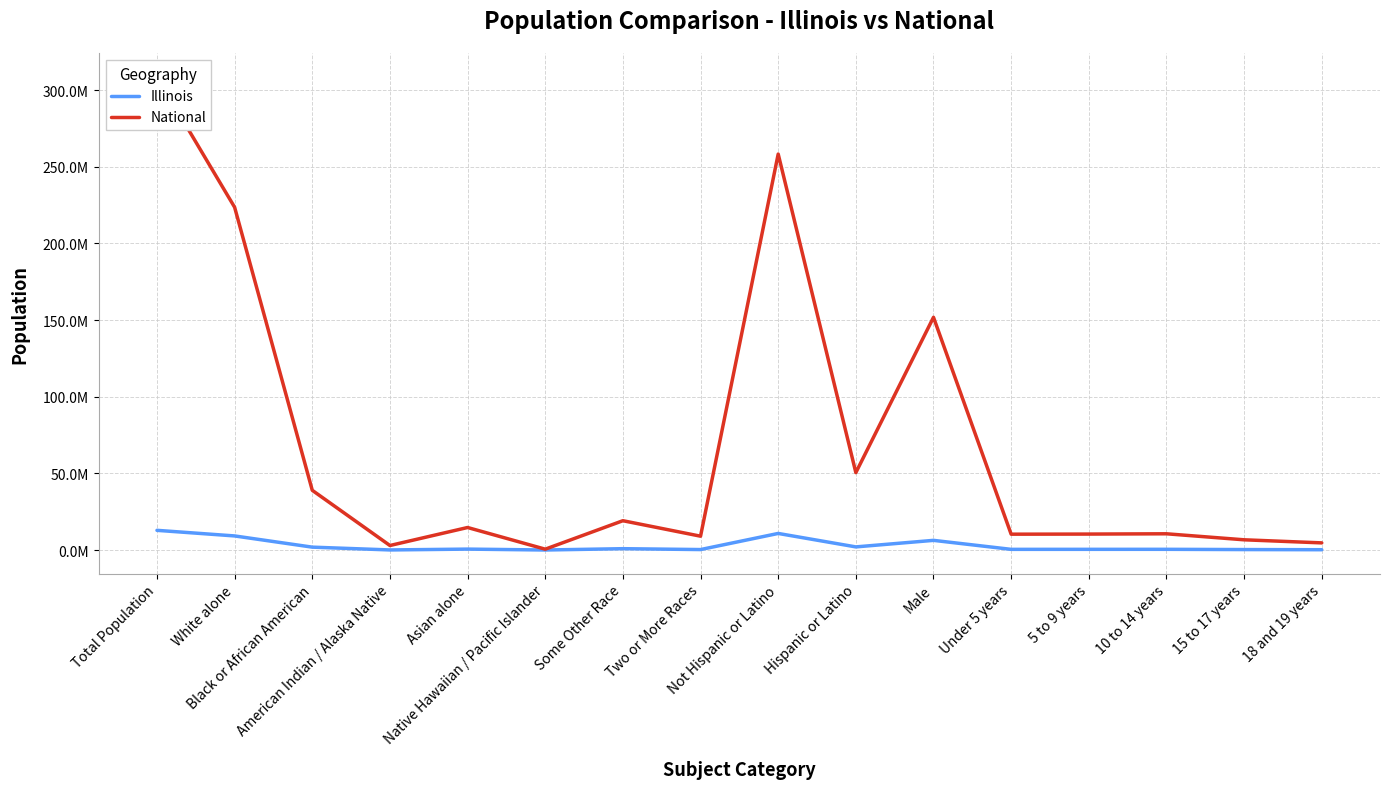

True or false: National has a value of 10319427 at Under 5 years.

True